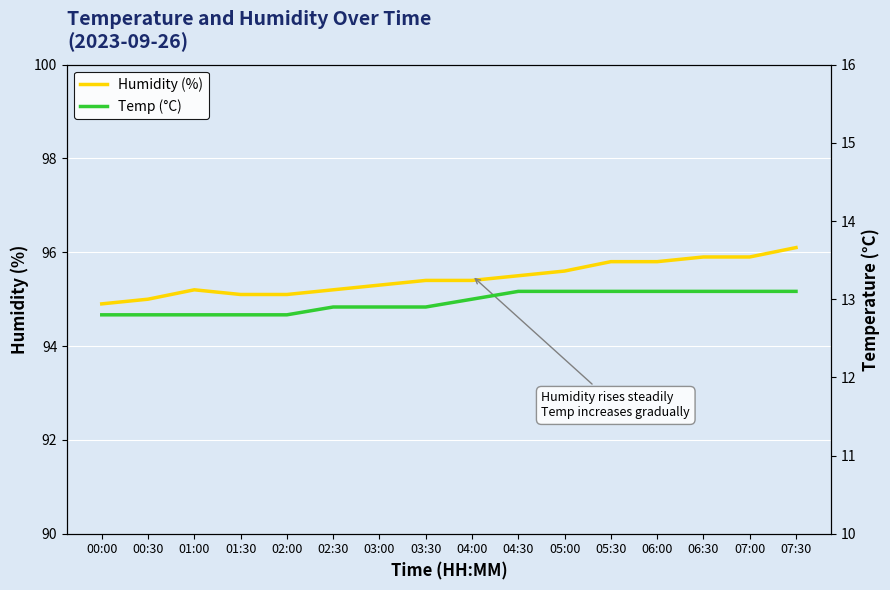

True or false: Humidity (%) and Temp (°C) cross at least once.

False